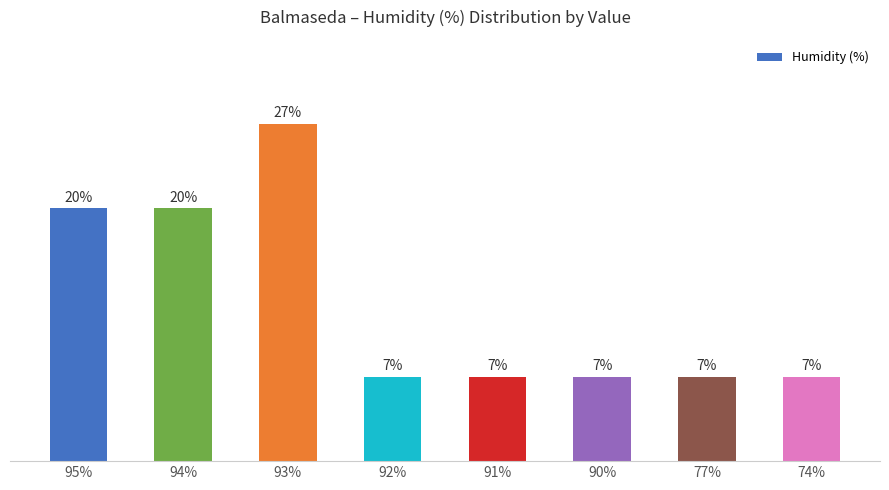

What is the value of the 3rd bar from the left?

0.3